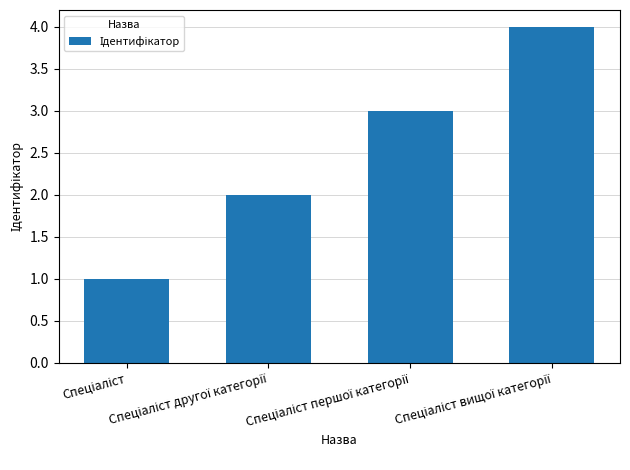

What is the maximum value shown in the chart?

4